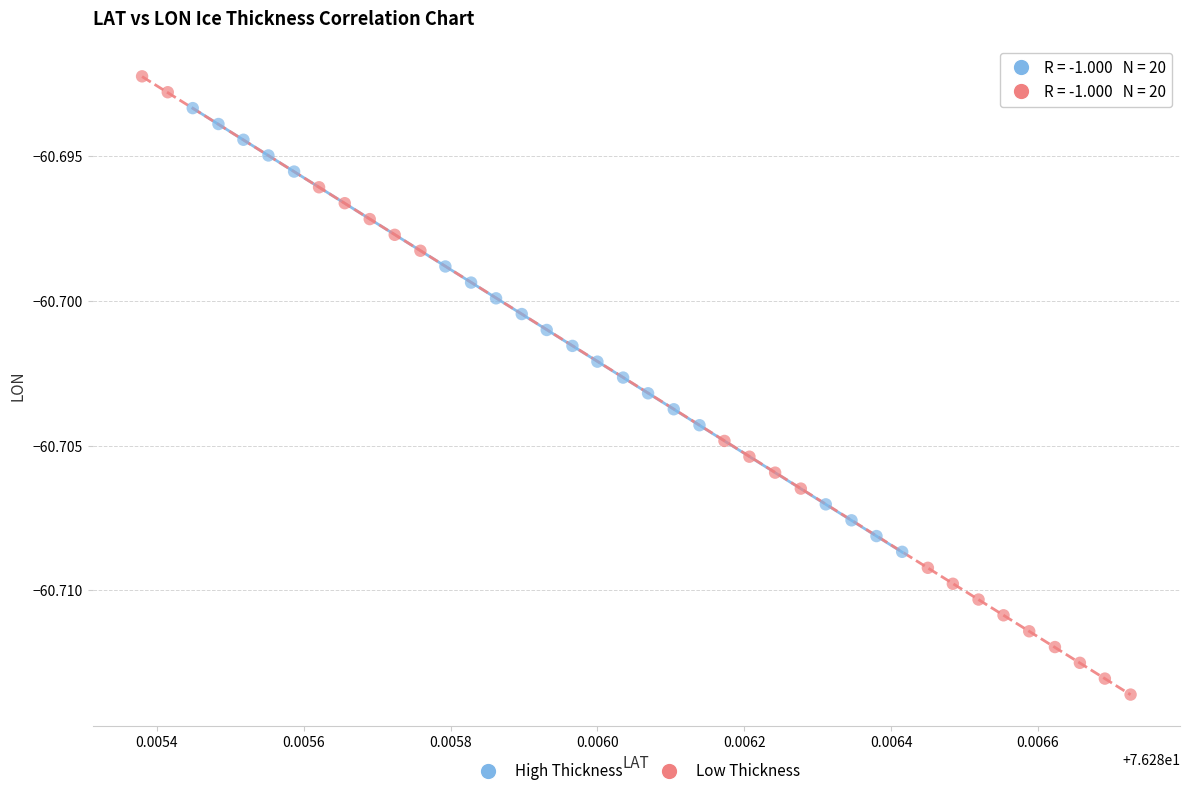

Which series contains the highest Y value?

Low Thickness